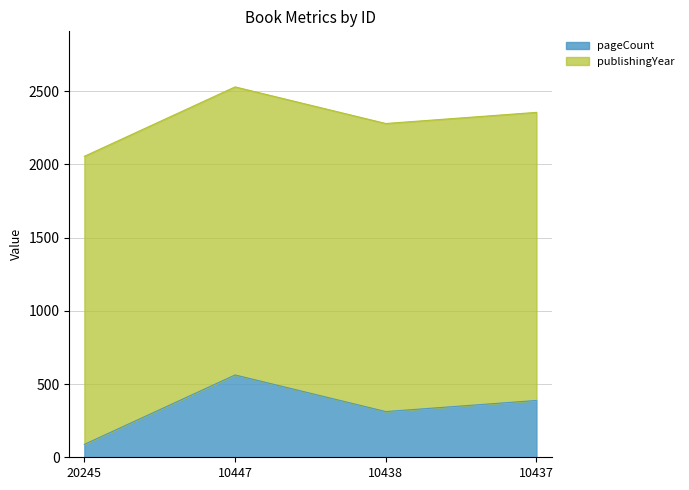

How many interior local valleys (lower than both neighbors) does the data have?

1